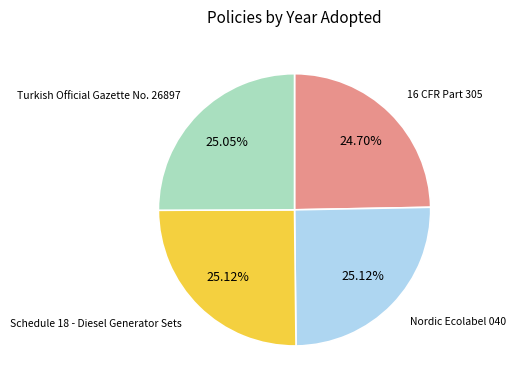

Is there any slice that represents more than half of the pie?

No